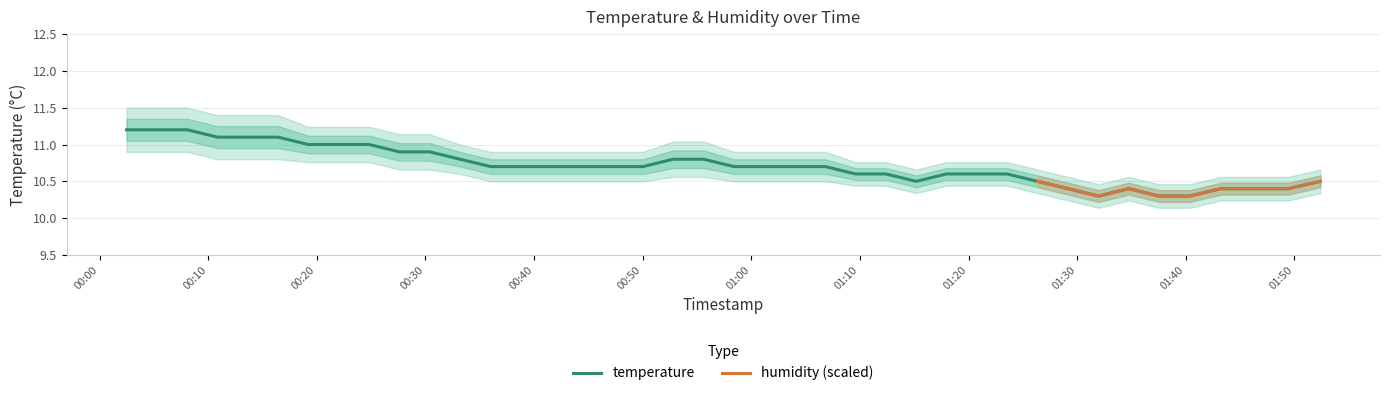

What value does the data have at 2023-03-14T01:23:32?

10.6